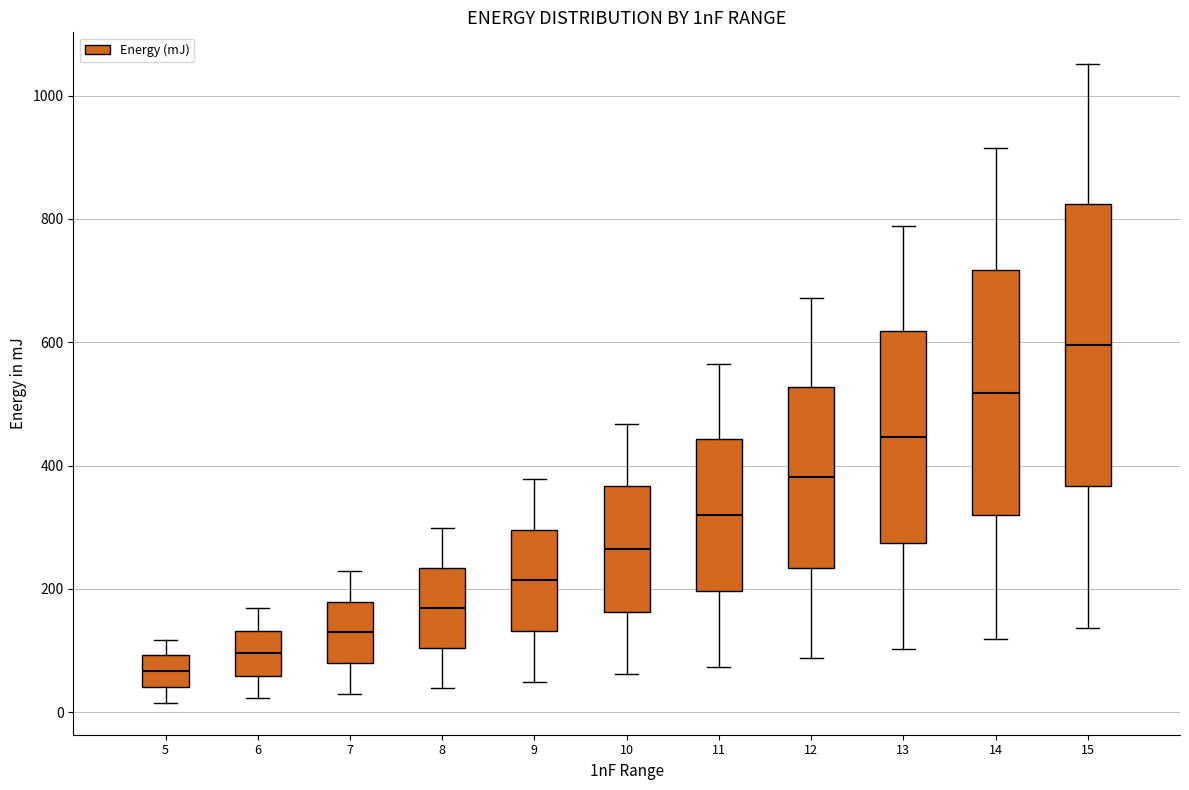

Reading left to right, read every box against the y-axis: the position of its median line, the range the box covers, and the ends of its whiskers. The values are not printed on the chart, so give them approximately, as read against the axis.

5: median 60, box 40 to 100, whiskers 20 to 120
6: median 100, box 60 to 140, whiskers 20 to 160
7: median 140, box 80 to 180, whiskers 40 to 220
8: median 160, box 100 to 240, whiskers 40 to 300
9: median 220, box 140 to 300, whiskers 40 to 380
10: median 260, box 160 to 360, whiskers 60 to 460
11: median 320, box 200 to 440, whiskers 80 to 560
12: median 380, box 240 to 520, whiskers 80 to 680
13: median 440, box 280 to 620, whiskers 100 to 780
14: median 520, box 320 to 720, whiskers 120 to 920
15: median 600, box 360 to 820, whiskers 140 to 1060